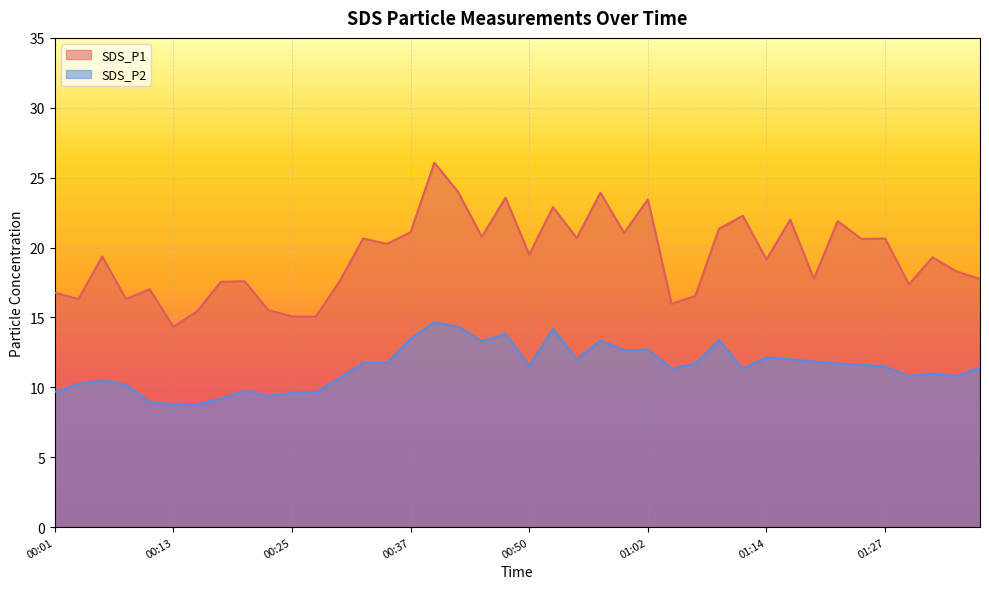

True or false: SDS_P1 and SDS_P2 intersect in this chart.

False